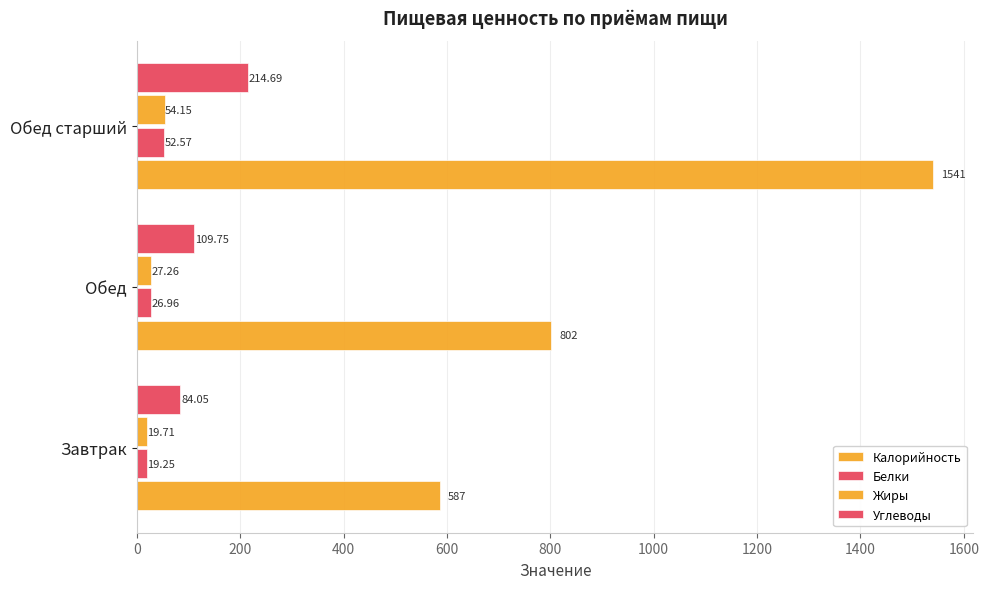

How many distinct data groups are displayed?

4